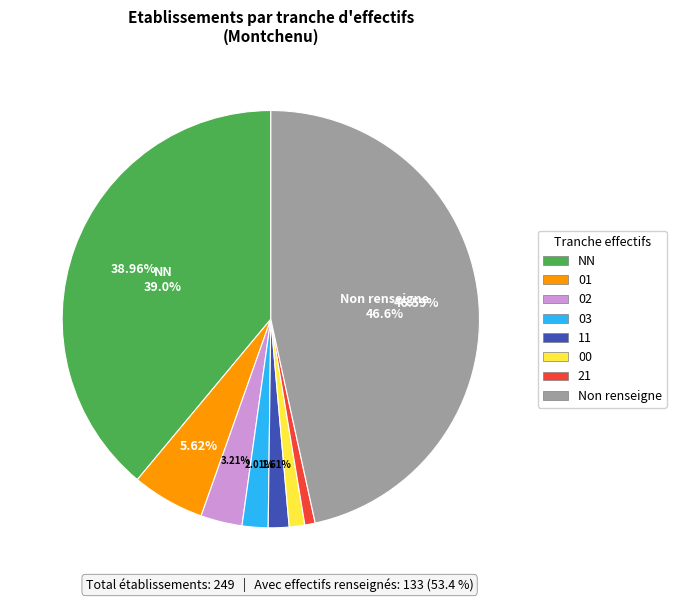

Is there a majority slice in this chart?

No